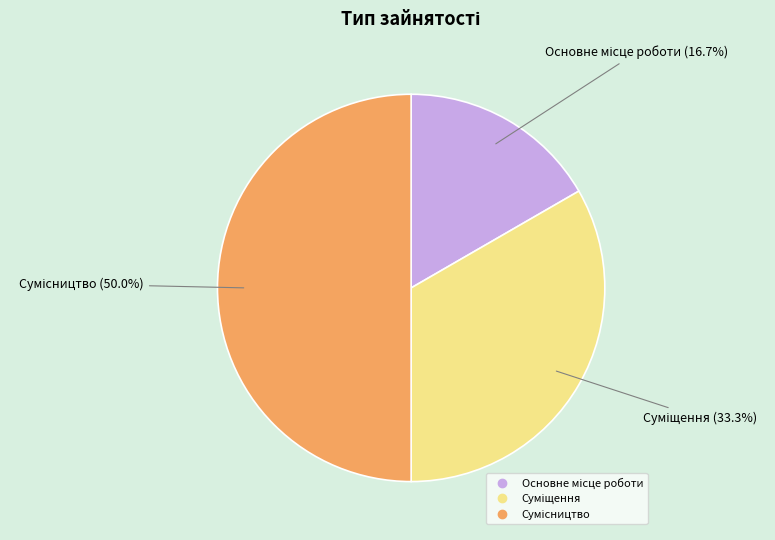

Count the number of slices in the pie.

3